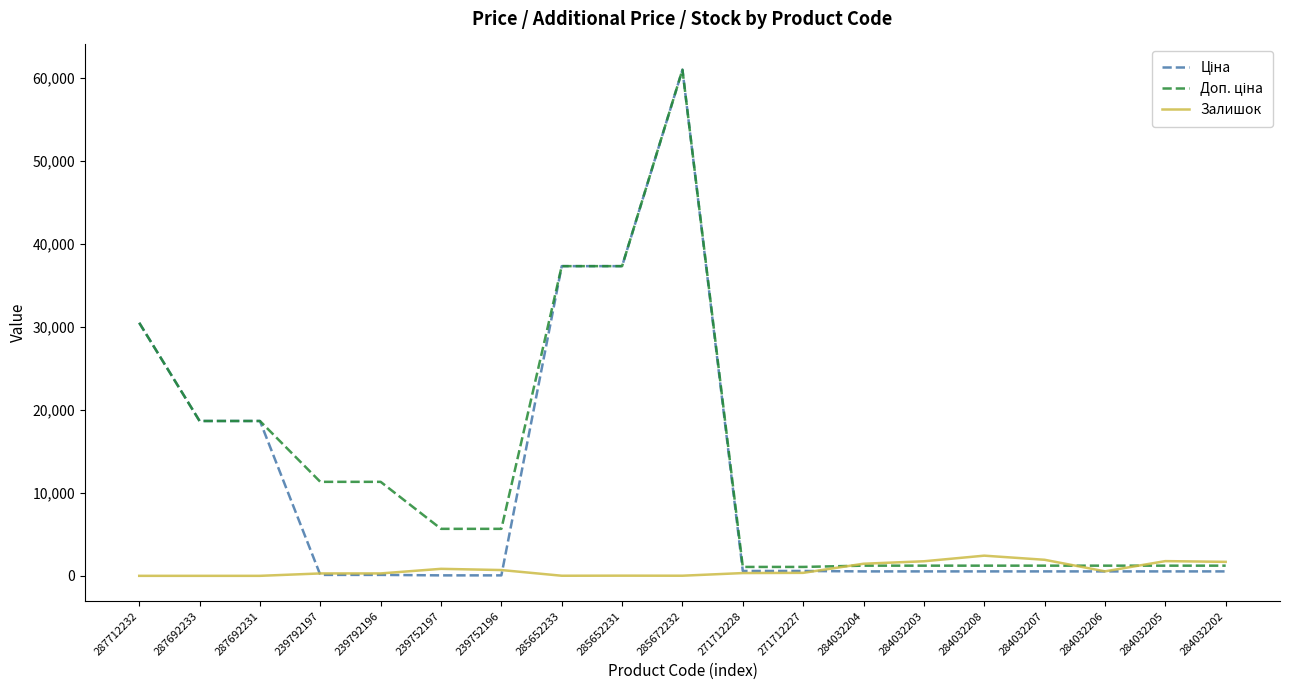

At how many categories does at least one series exceed 53579?

1